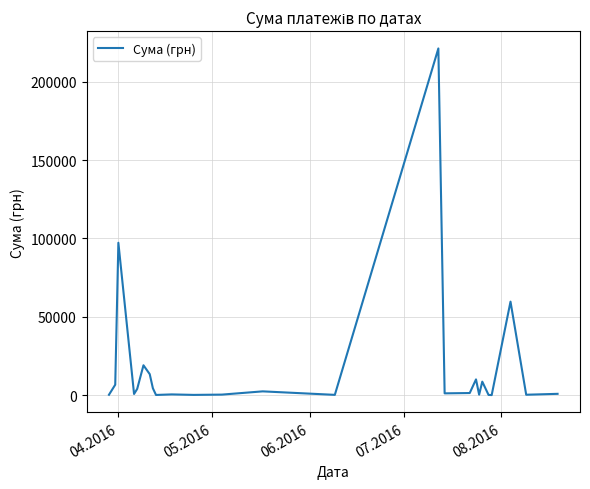

What is the greatest value displayed?

221138.5